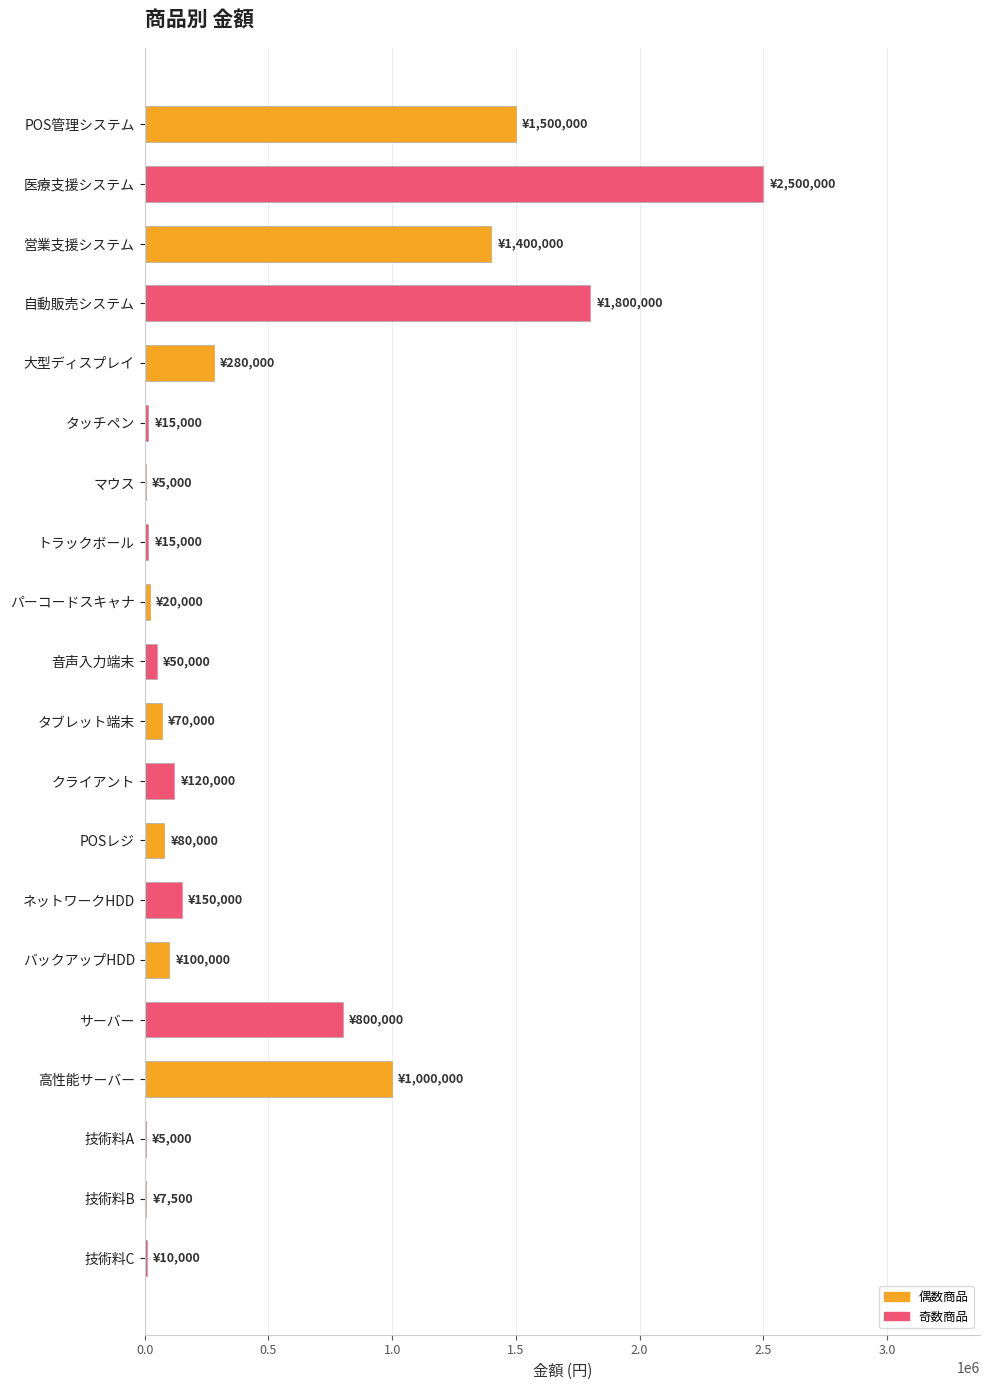

What is the average value?

496375